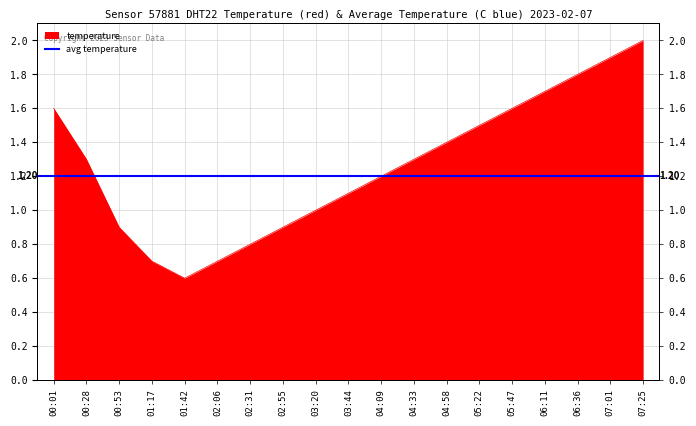

What is the difference between the maximum and second lowest values?

1.3